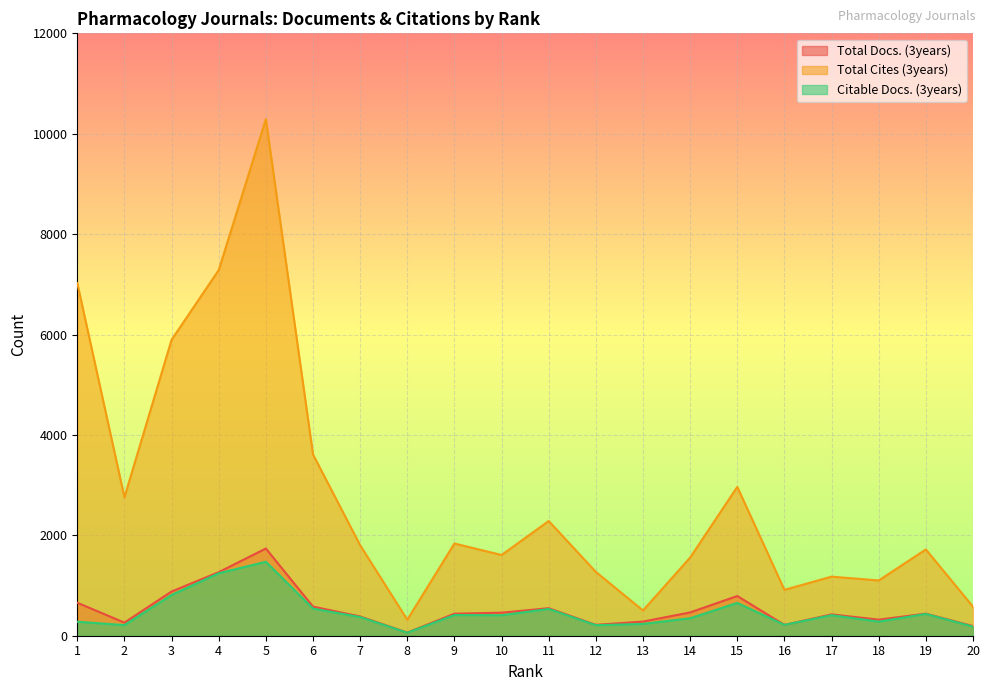

Reading left to right, what are all the values shown in this chart?

Total Docs. (3years): 1=657	2=261	3=881	4=1266	5=1737	6=580	7=384	8=63	9=439	10=459	11=548	12=217	13=282	14=464	15=791	16=216	17=425	18=320	19=440	20=192
Total Cites (3years): 1=7024	2=2758	3=5895	4=7284	5=10290	6=3612	7=1802	8=318	9=1837	10=1608	11=2285	12=1271	13=503	14=1557	15=2965	16=914	17=1177	18=1101	19=1719	20=578
Citable Docs. (3years): 1=279	2=212	3=812	4=1244	5=1474	6=540	7=372	8=60	9=412	10=408	11=533	12=210	13=235	14=348	15=654	16=216	17=409	18=281	19=434	20=181